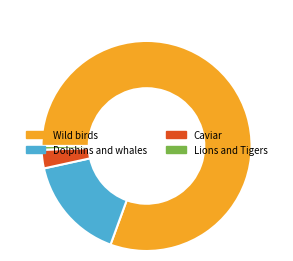

Combined, what portion of the pie is Lions and Tigers and Caviar?

3.4%